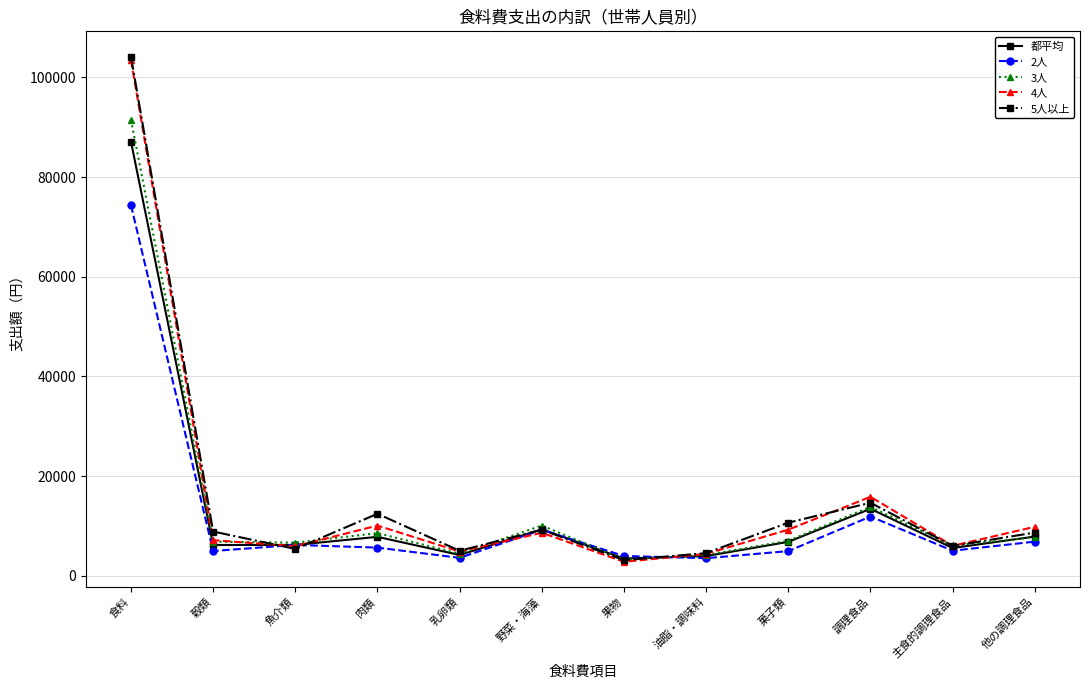

In 都平均, how many points are lower than both neighbors (excluding endpoints)?

4